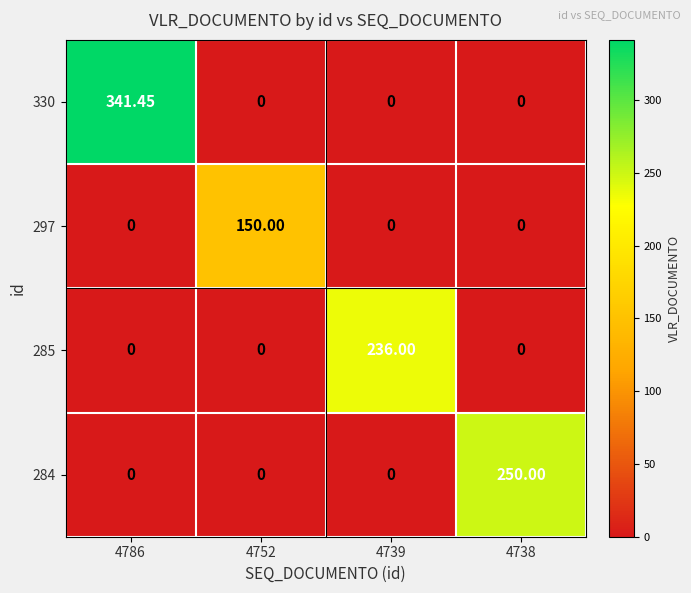

Reading right to left, what are all the values shown in this chart?

330: 4738=0.0	4739=0.0	4752=0.0	4786=341.4
297: 4738=0.0	4739=0.0	4752=150.0	4786=0.0
285: 4738=0.0	4739=236.0	4752=0.0	4786=0.0
284: 4738=250.0	4739=0.0	4752=0.0	4786=0.0